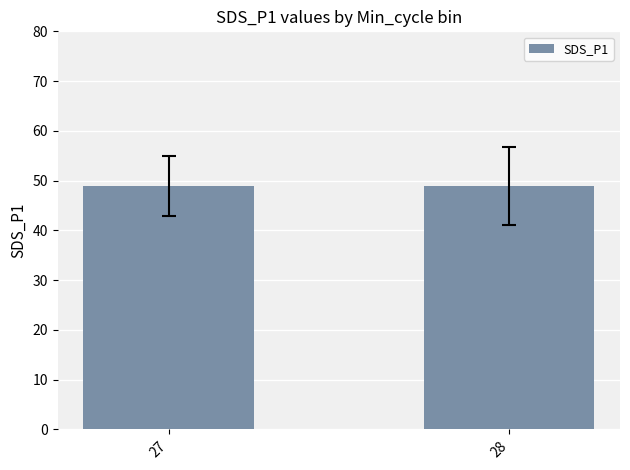

What is the average value?

48.9